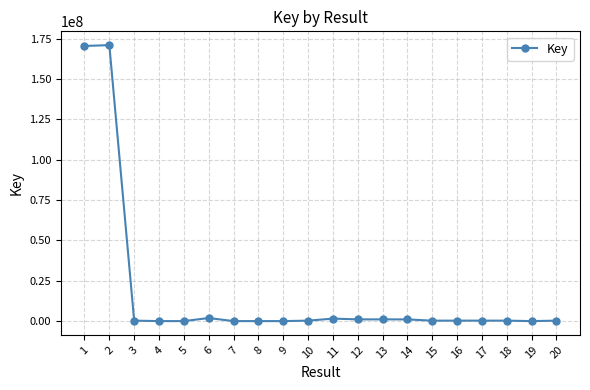

True or false: the data has more than 0 interior local peaks.

True